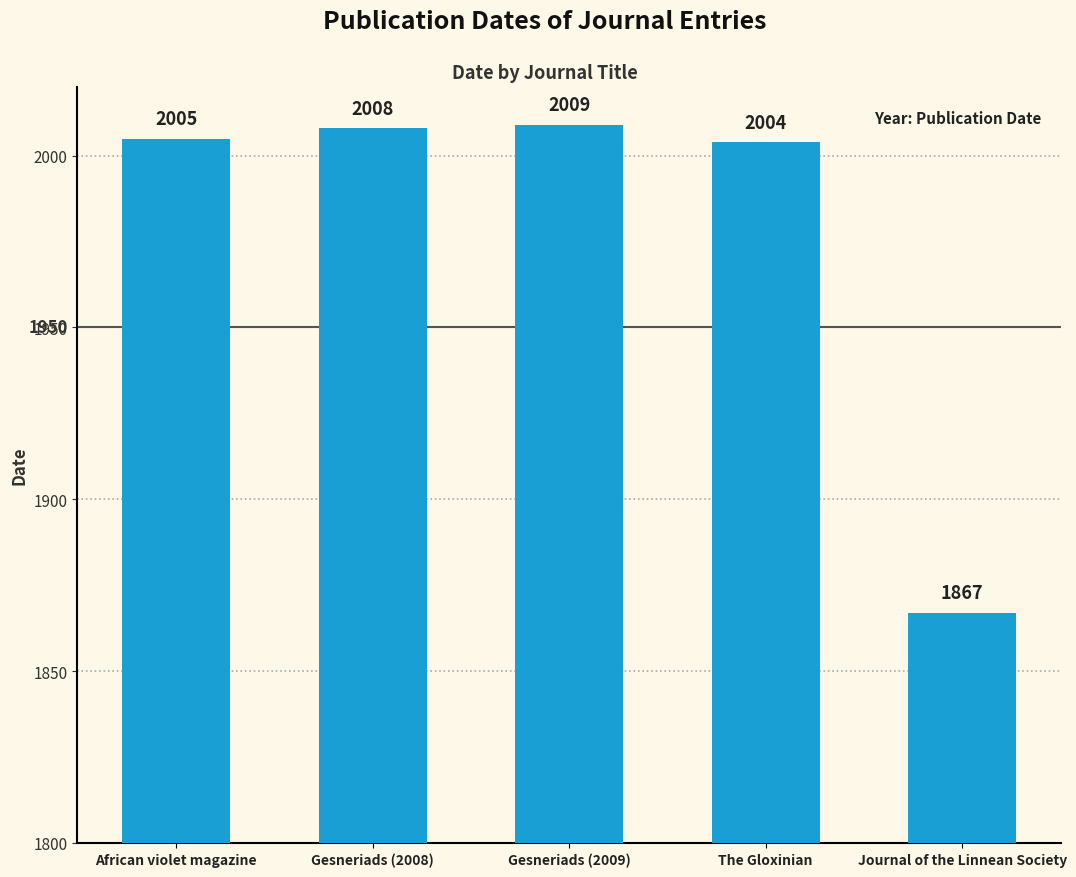

What is the difference between the maximum and second lowest values?

5